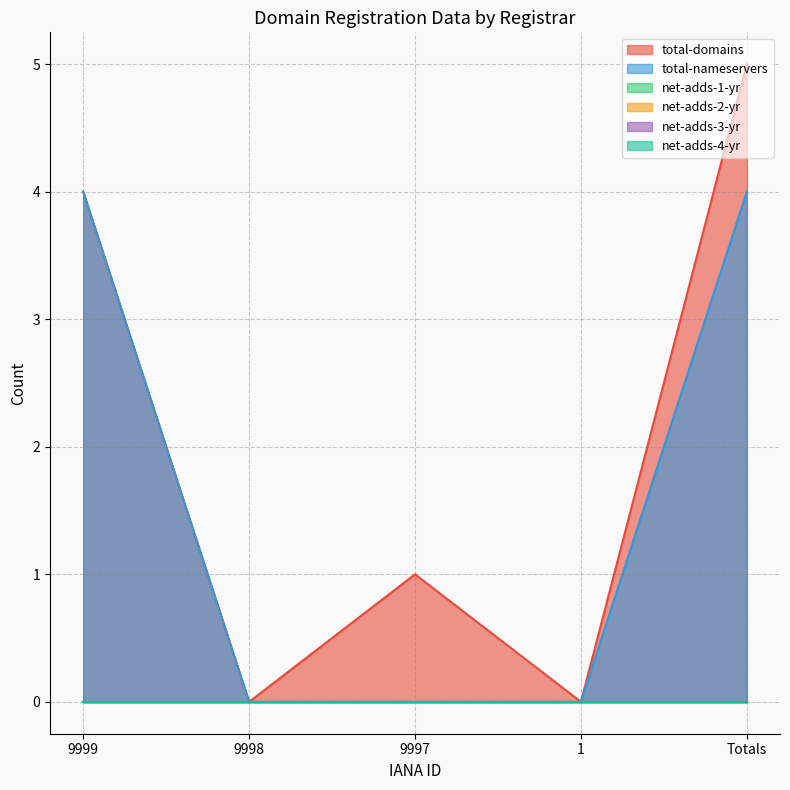

How many total-domains values are between 0 and 4?

4